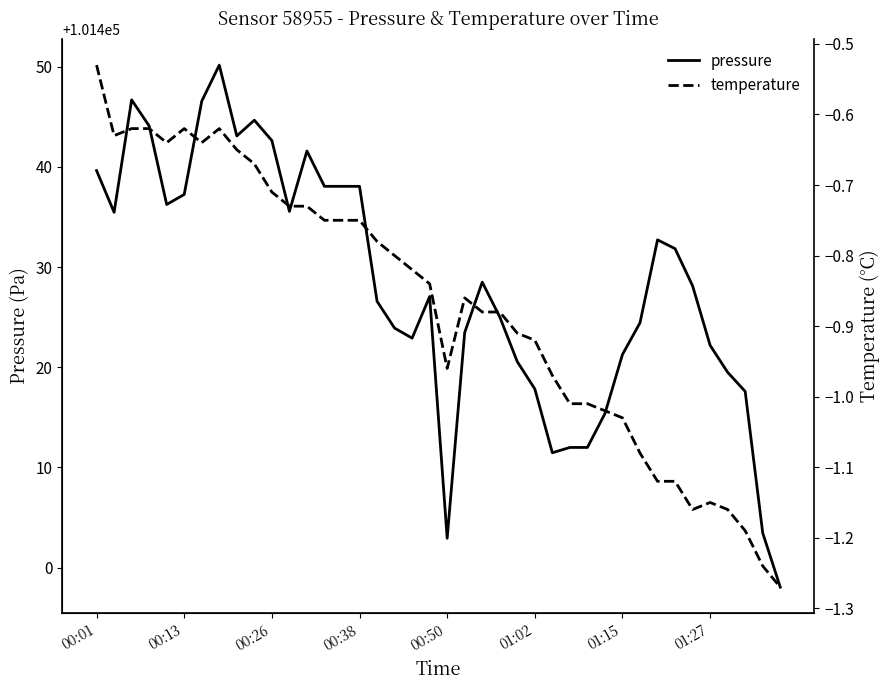

True or false: pressure and temperature intersect in this chart.

False